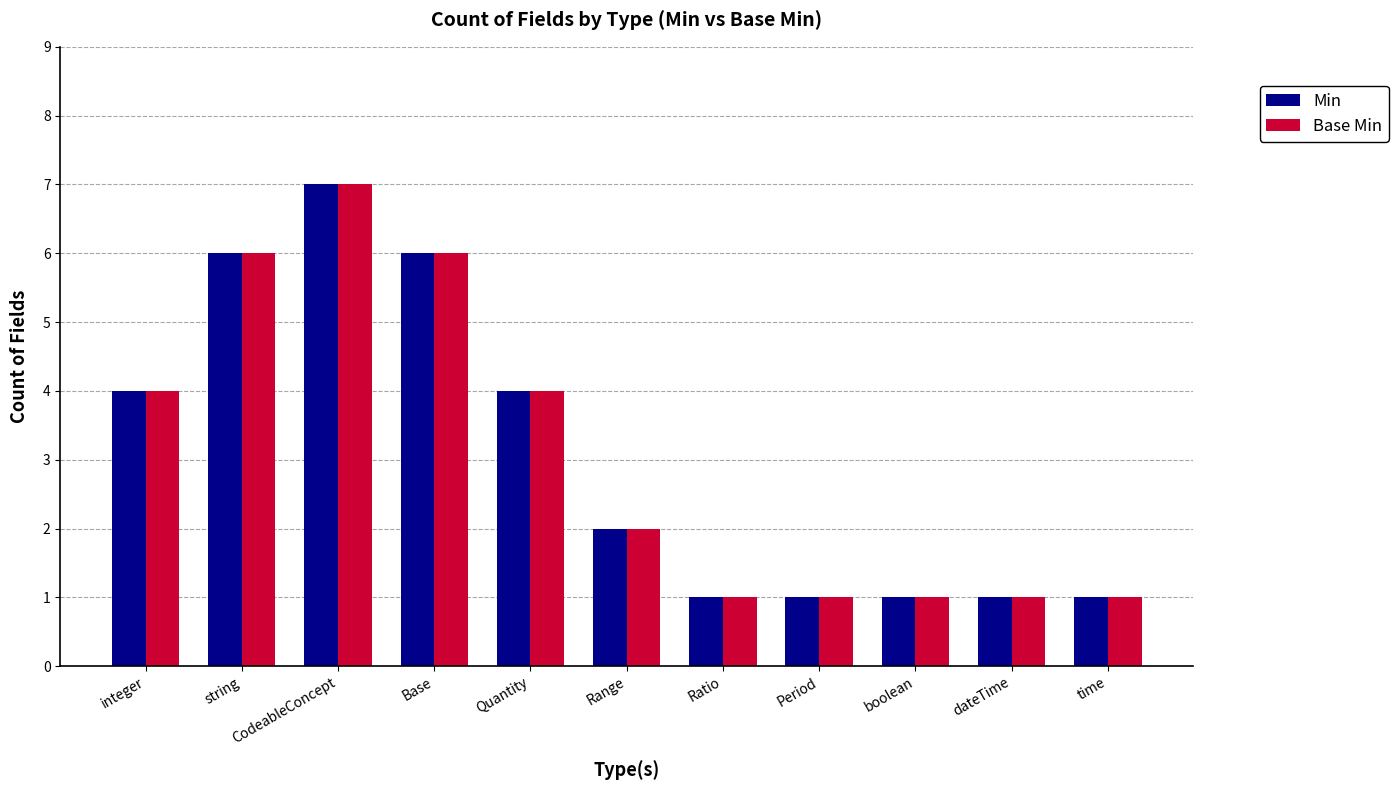

Reading left to right, extract all data points from this chart.

Min: integer=4	string=6	CodeableConcept=7	Base=6	Quantity=4	Range=2	Ratio=1	Period=1	boolean=1	dateTime=1	time=1
Base Min: integer=4	string=6	CodeableConcept=7	Base=6	Quantity=4	Range=2	Ratio=1	Period=1	boolean=1	dateTime=1	time=1